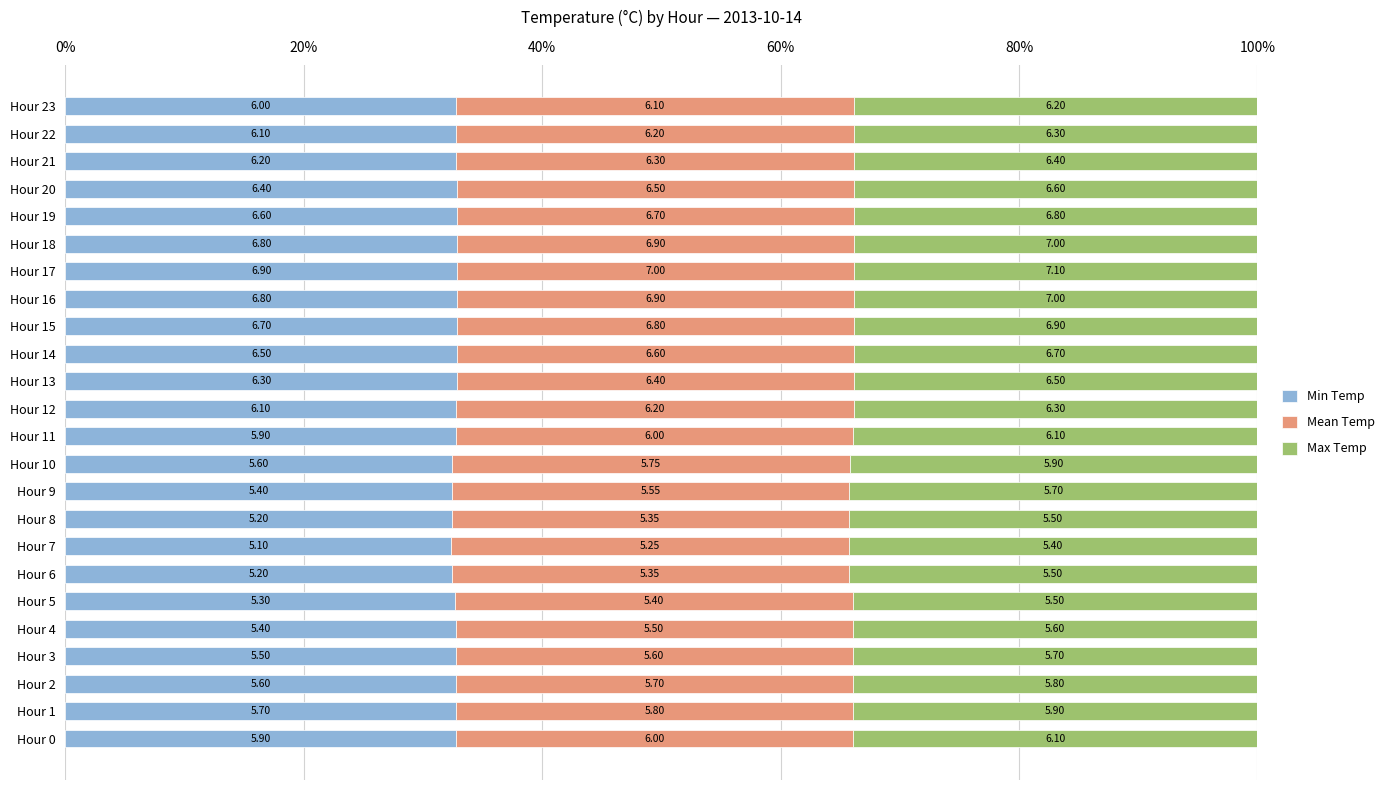

Which series has the largest range (max minus min)?

Max Temp